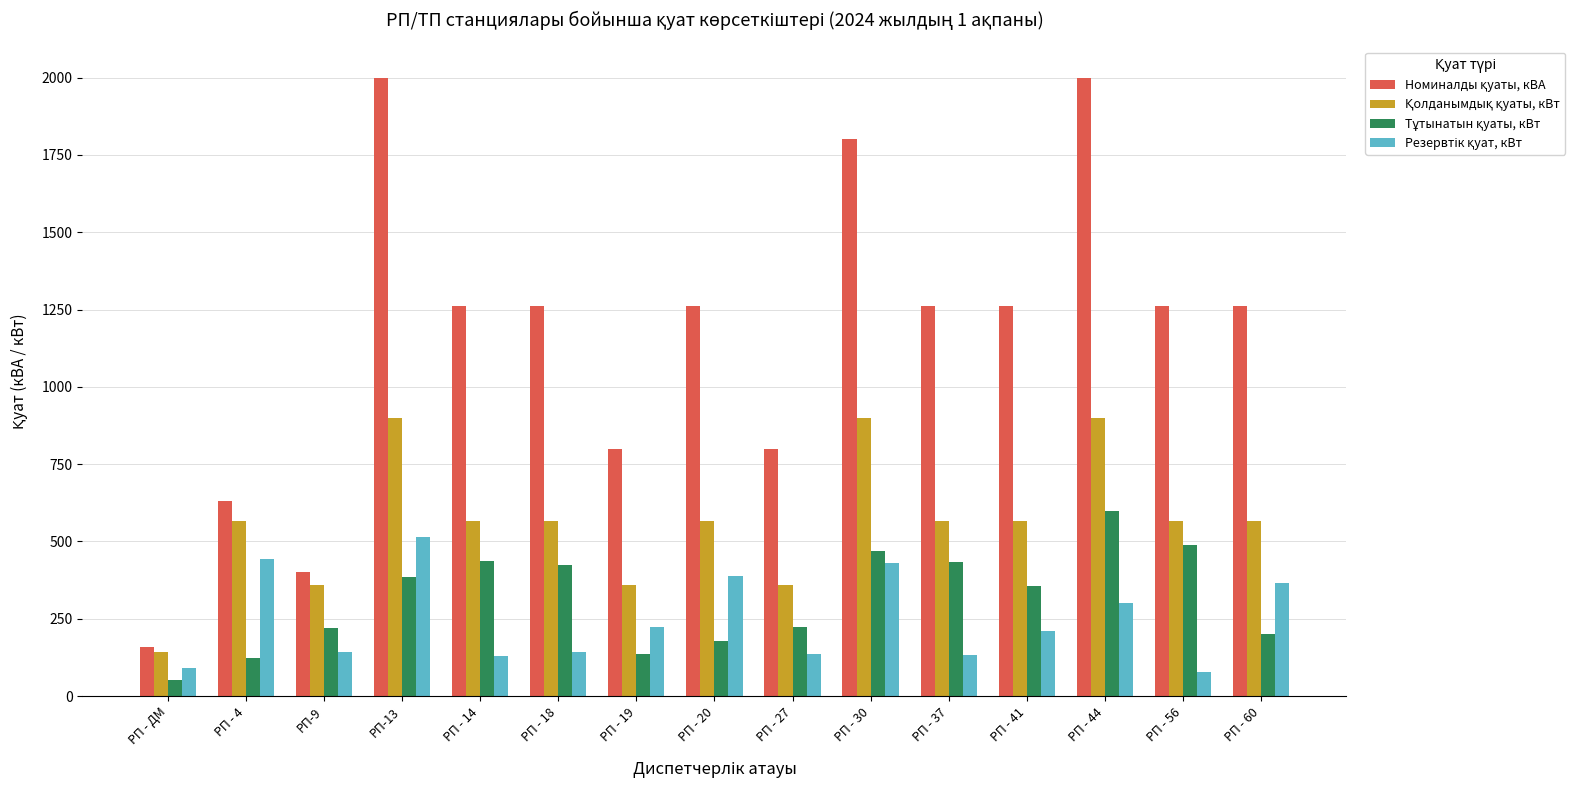

Are the bars grouped side by side (vs. stacked)?

Yes